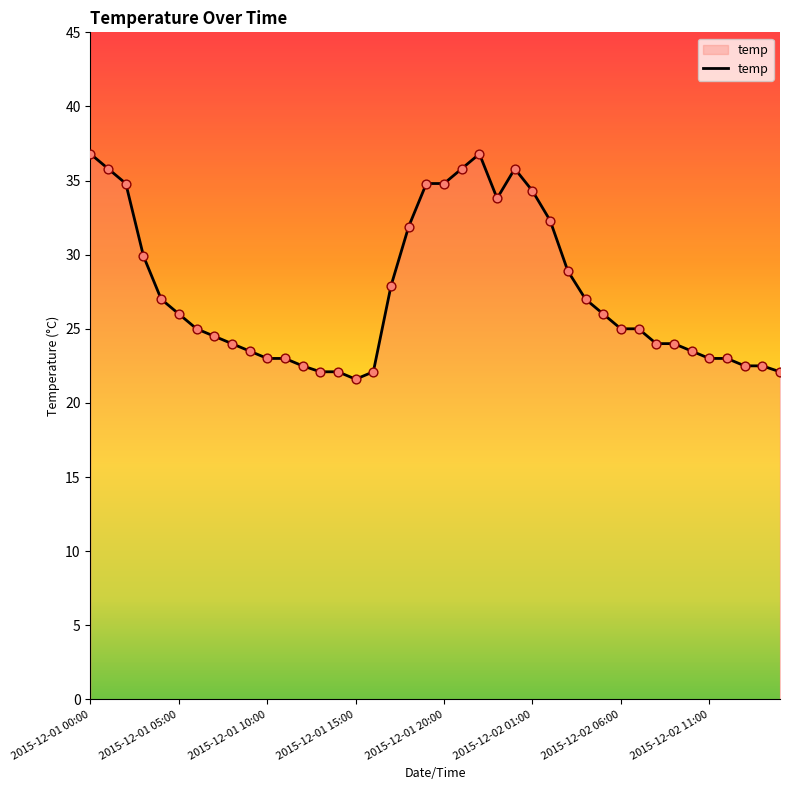

What is the minimum value shown in the chart?

21.6